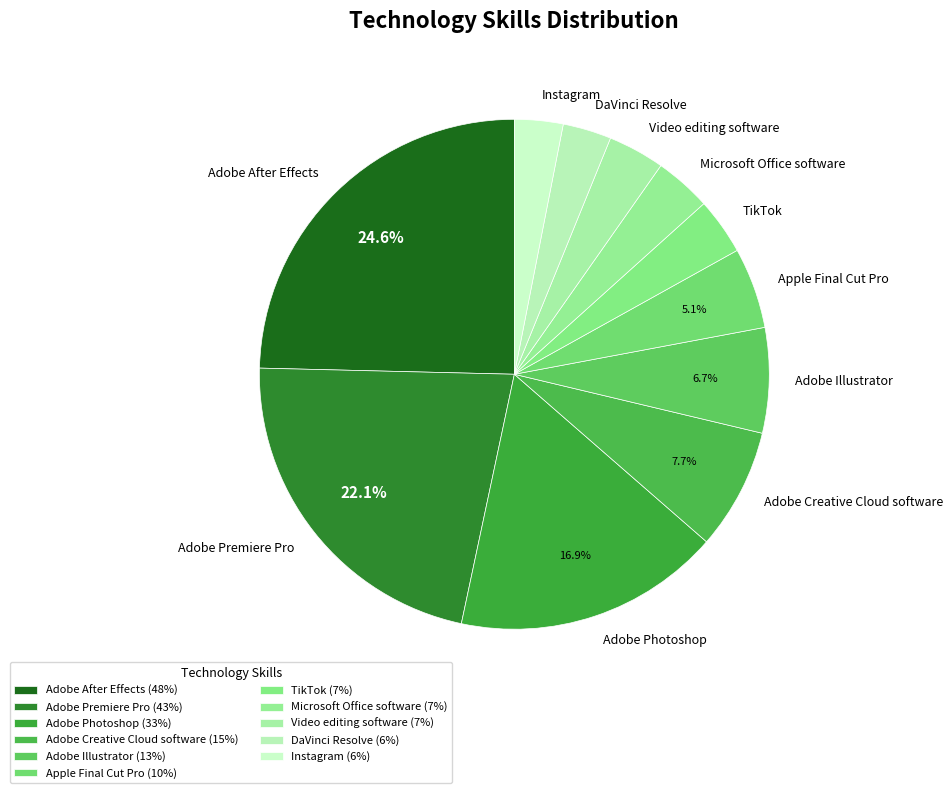

To the nearest percent, what percentage of the pie is Adobe Creative Cloud software?

8%